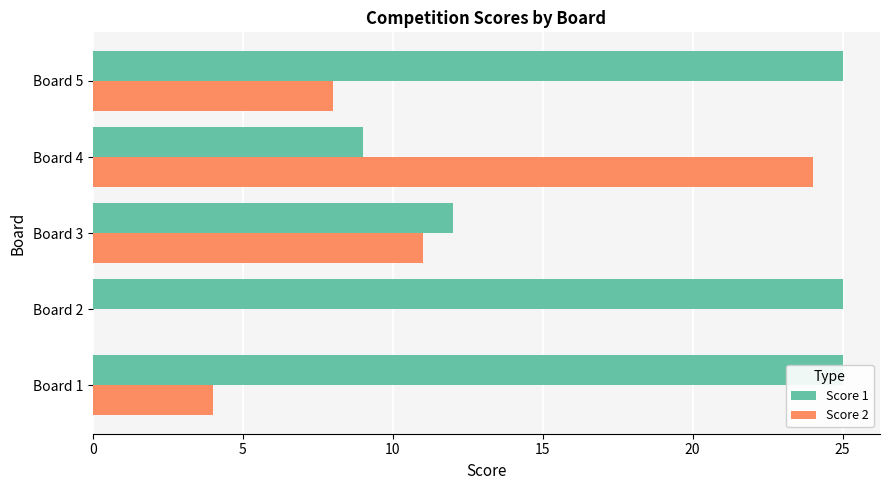

Does the chart contain stacked bars?

No